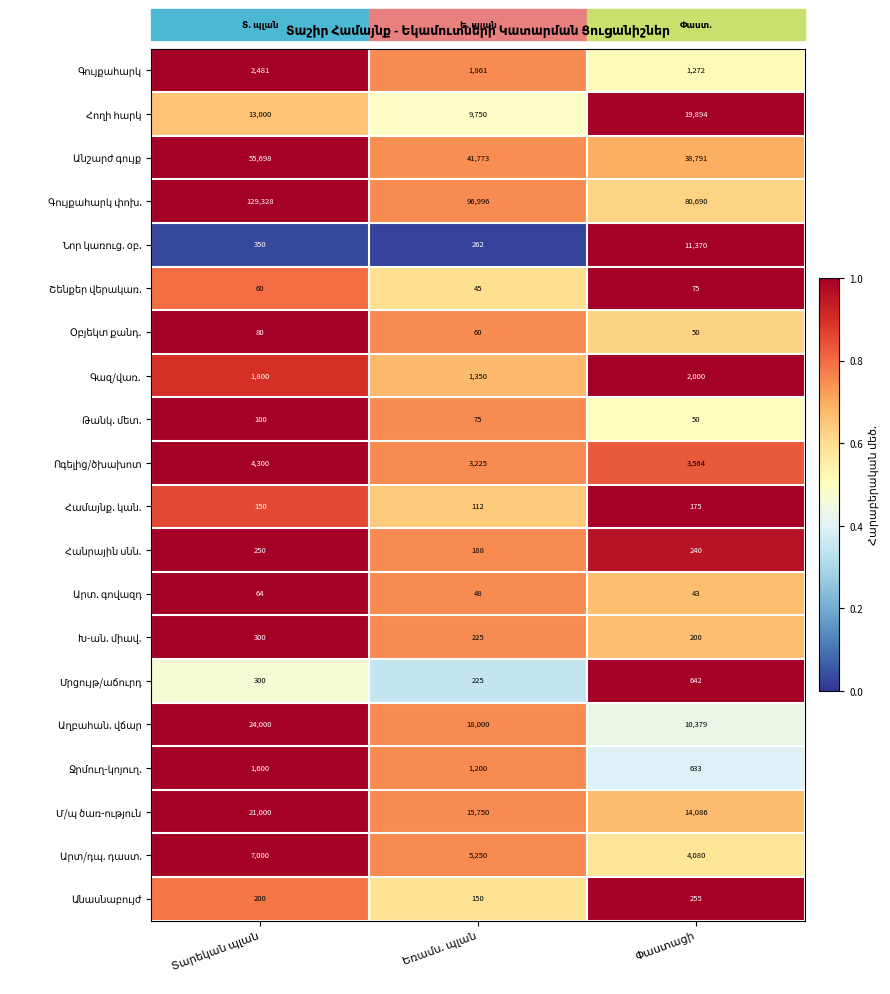

What is the maximum value shown in the chart?

129328